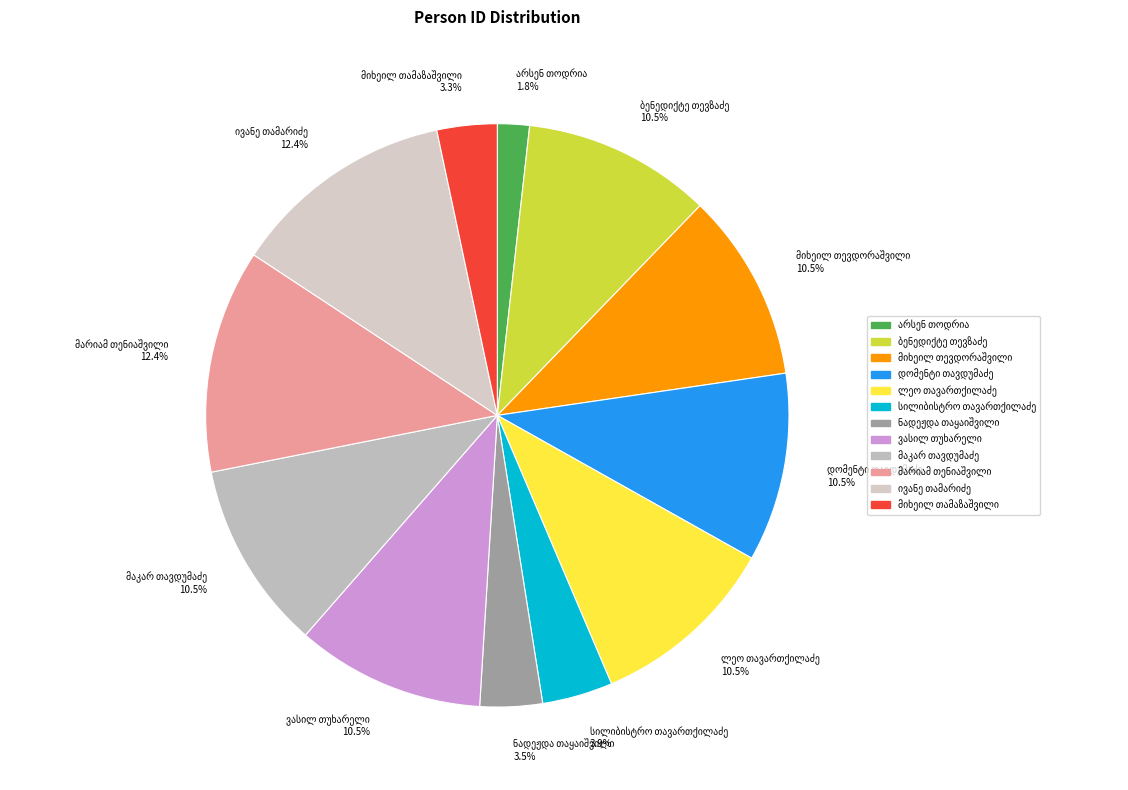

Does any single category account for the majority?

No